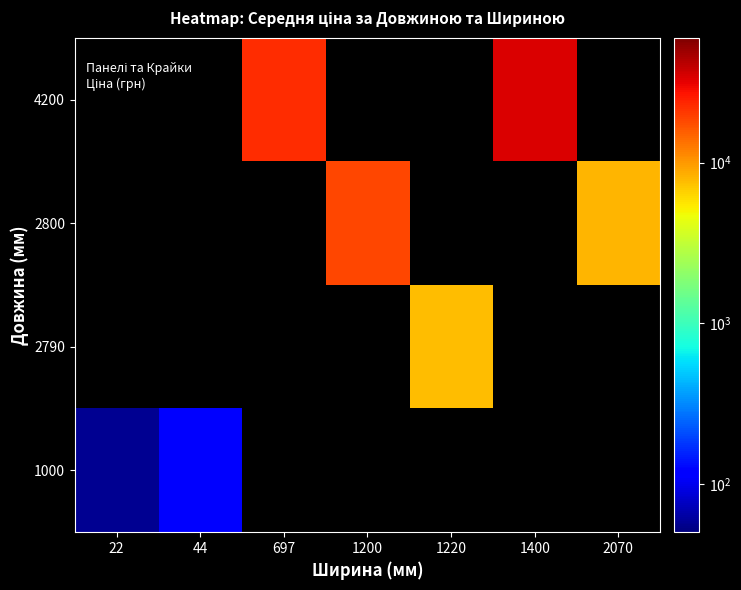

At how many categories does at least one series exceed 25987?

1